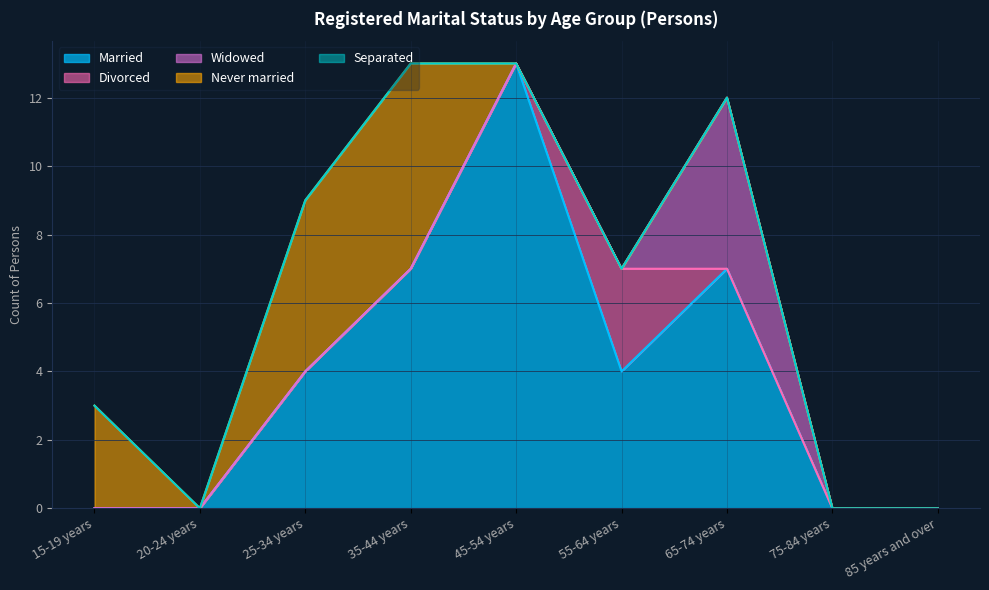

What is the total value across all series at 35-44 years?

13